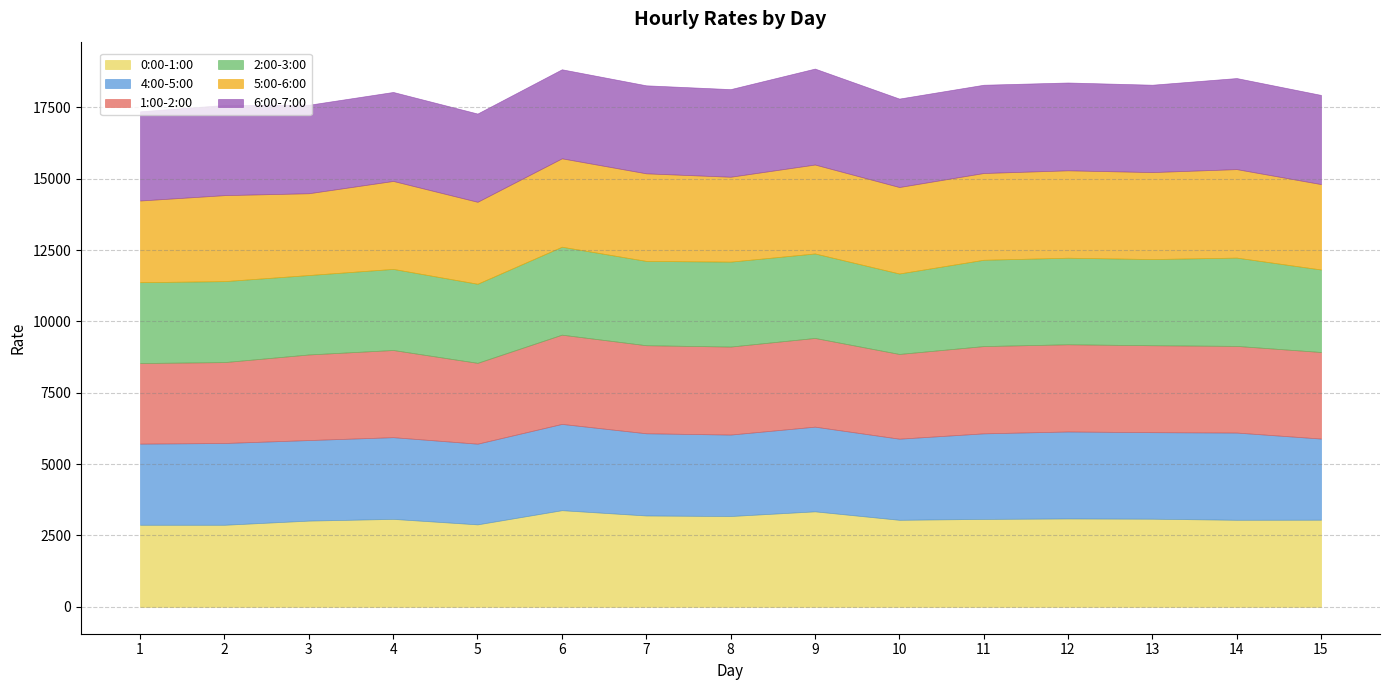

What is the total value across all series at 10?

17806.3